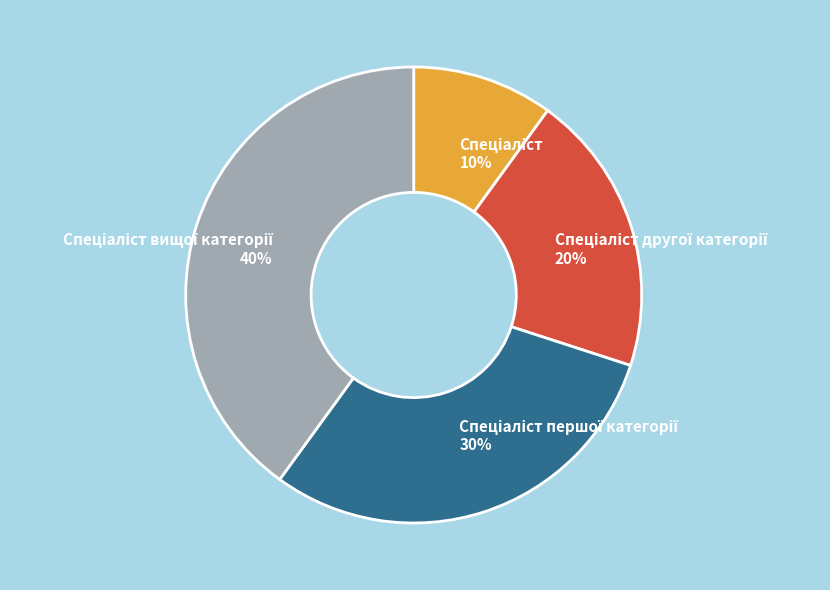

To the nearest percent, what is the average slice percentage?

25%